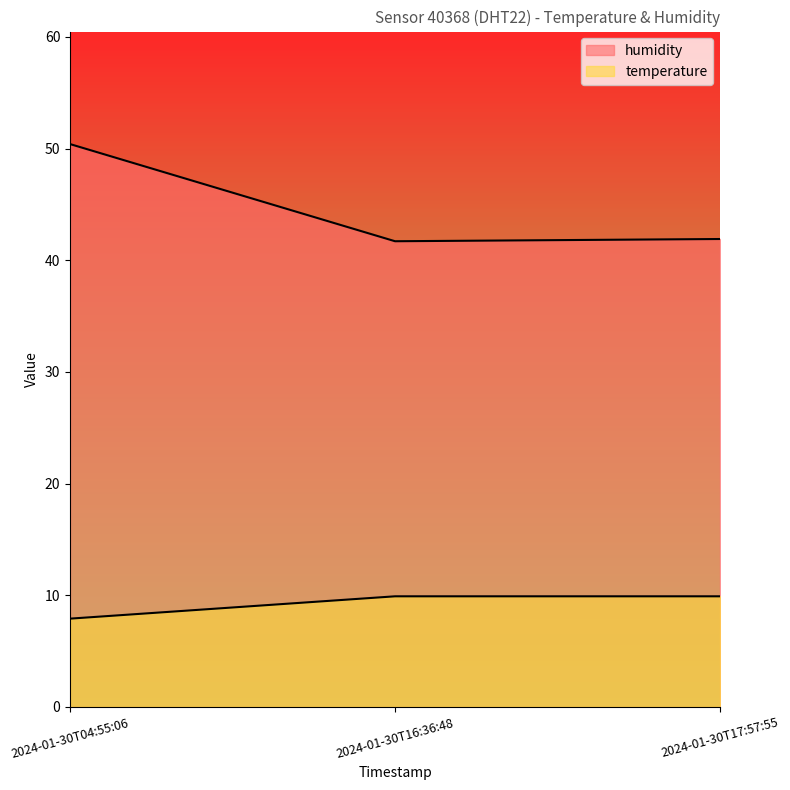

Does the chart display data point markers on the line(s)?

No